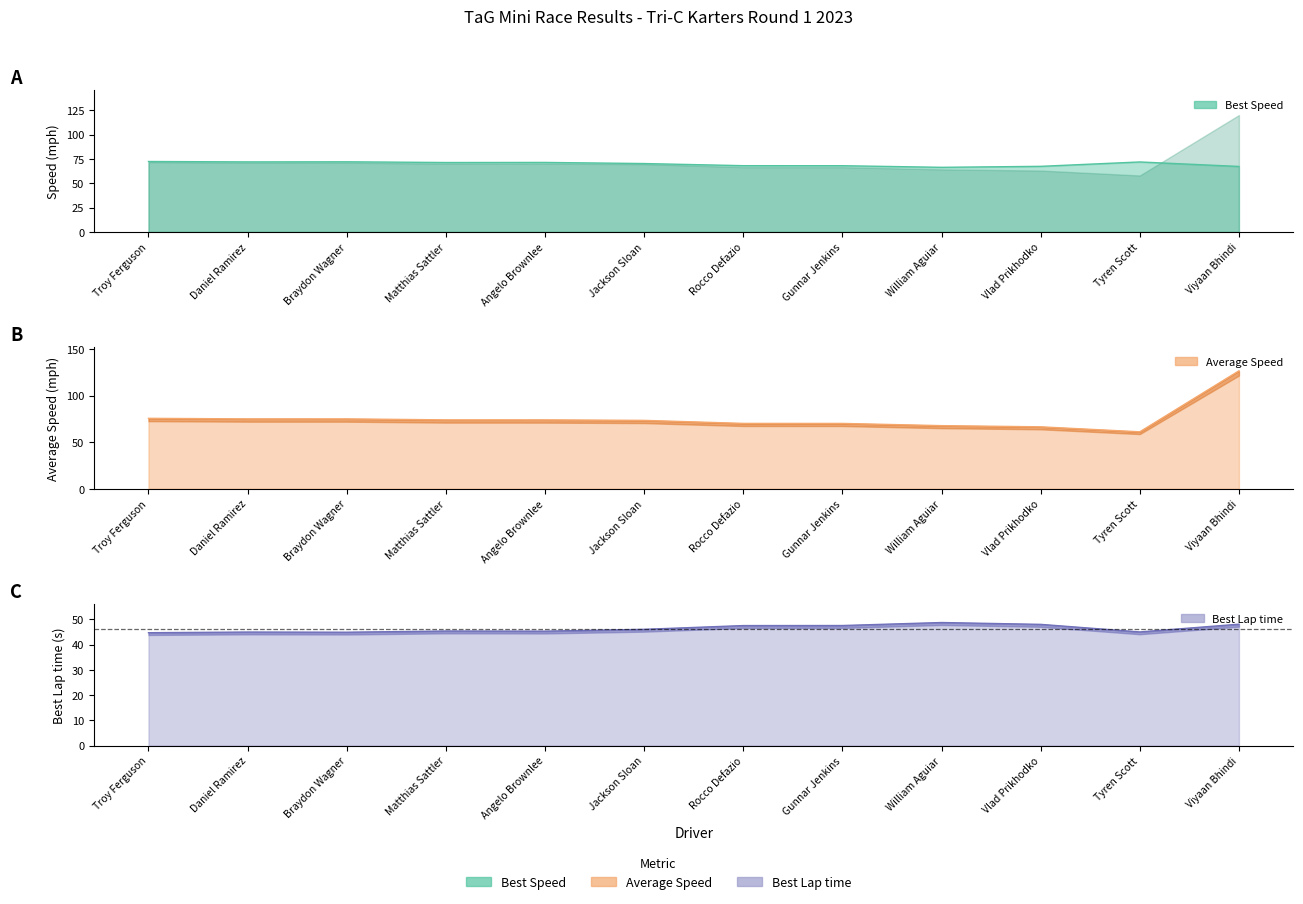

At which category does Best Lap time reach its first local valley?

Braydon Wagner